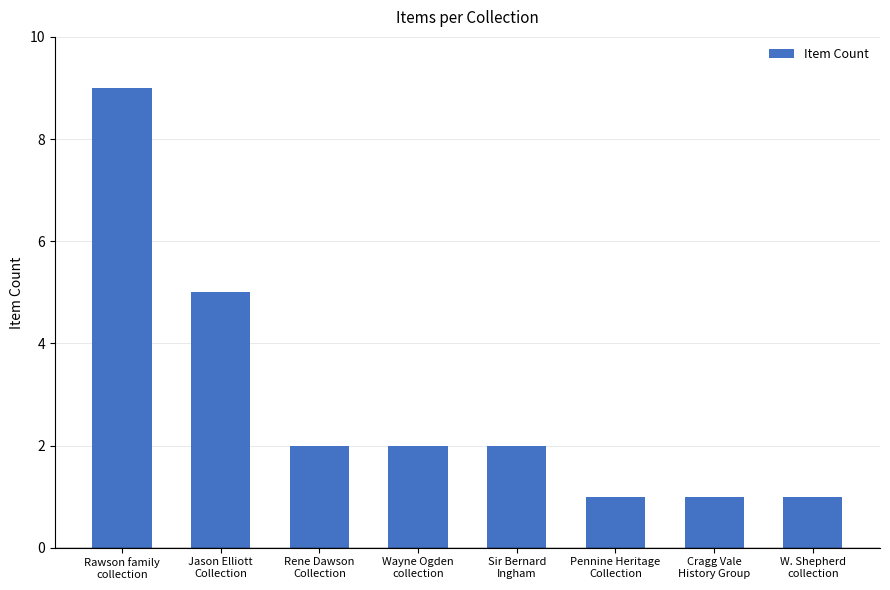

Reading left to right, extract all data points from this chart.

Rawson family
collection=9	Jason Elliott
Collection=5	Rene Dawson
Collection=2	Wayne Ogden
collection=2	Sir Bernard
Ingham=2	Pennine Heritage
Collection=1	Cragg Vale
History Group=1	W. Shepherd
collection=1